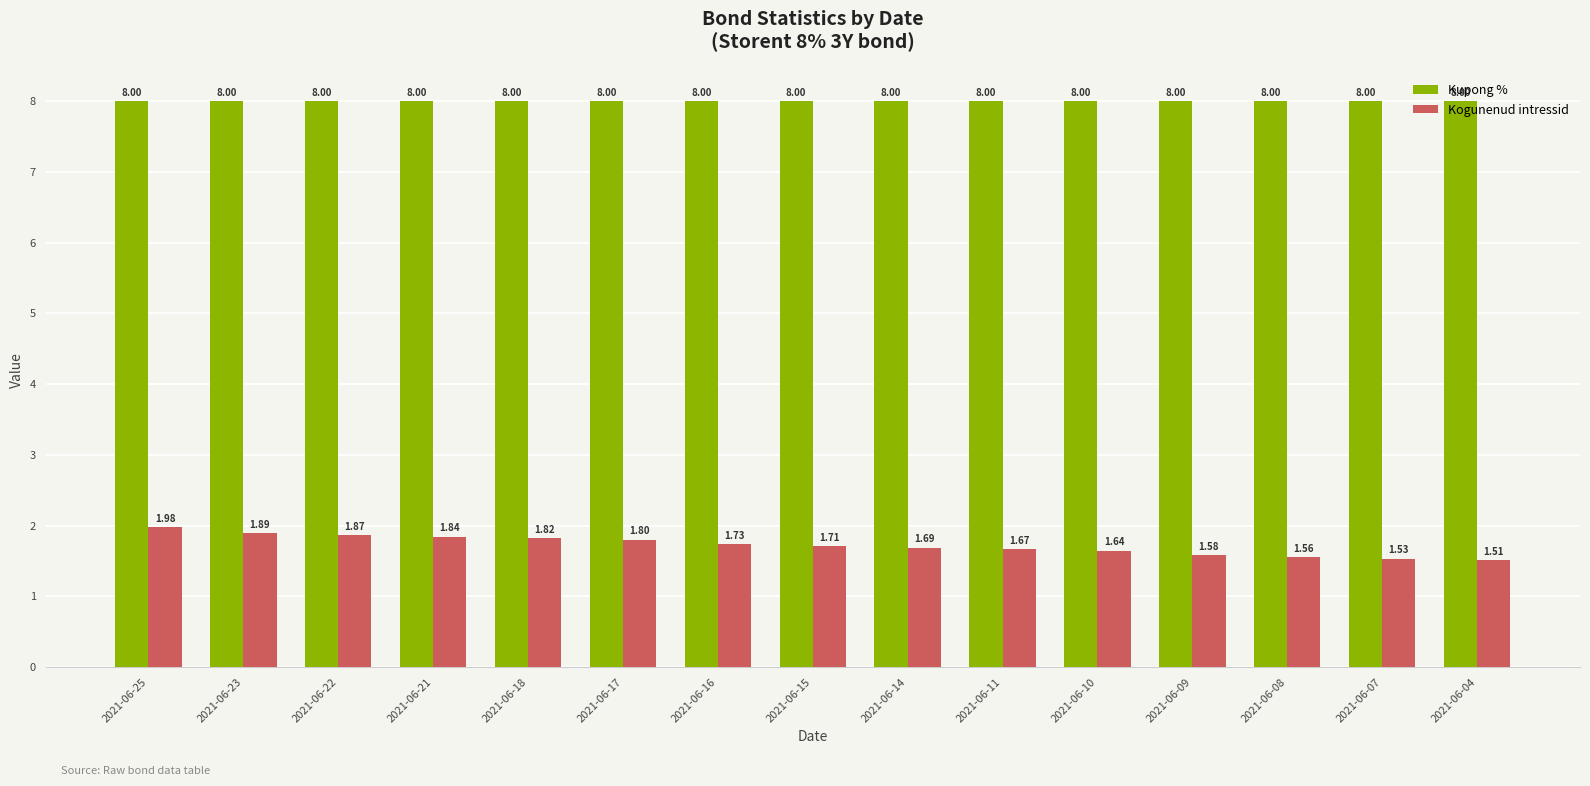

What is the difference between the maximum and minimum values in the Kogunenud intressid series?

0.5